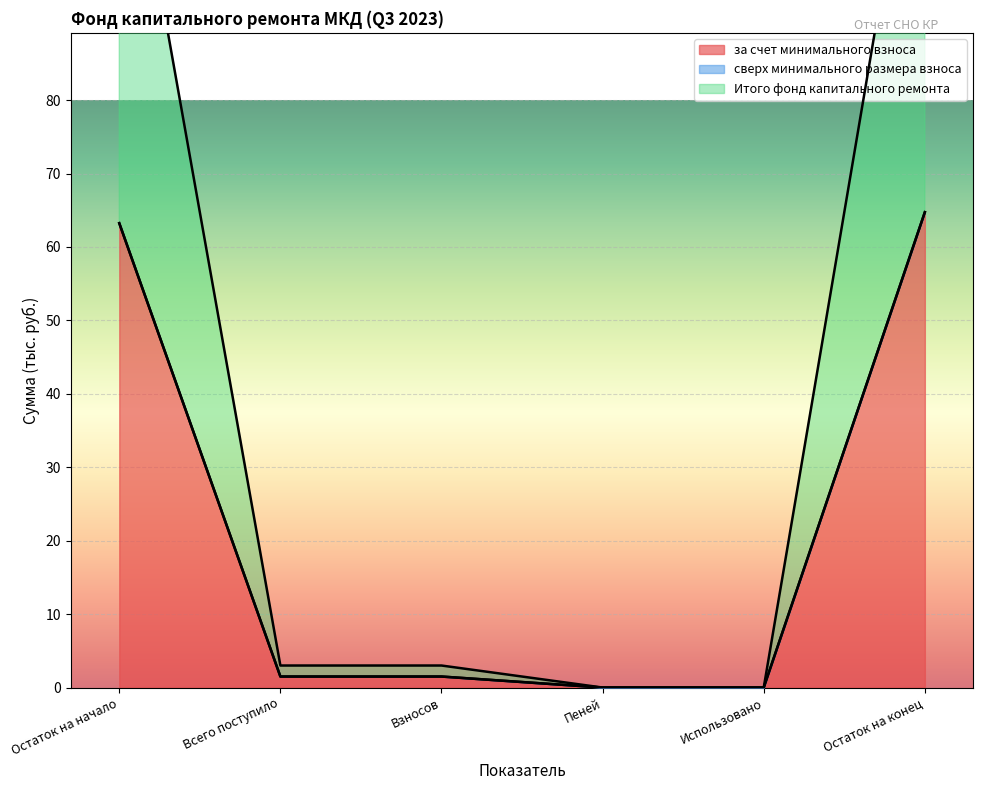

Which category has the lowest value in the Итого фонд капитального ремонта series?

Пеней